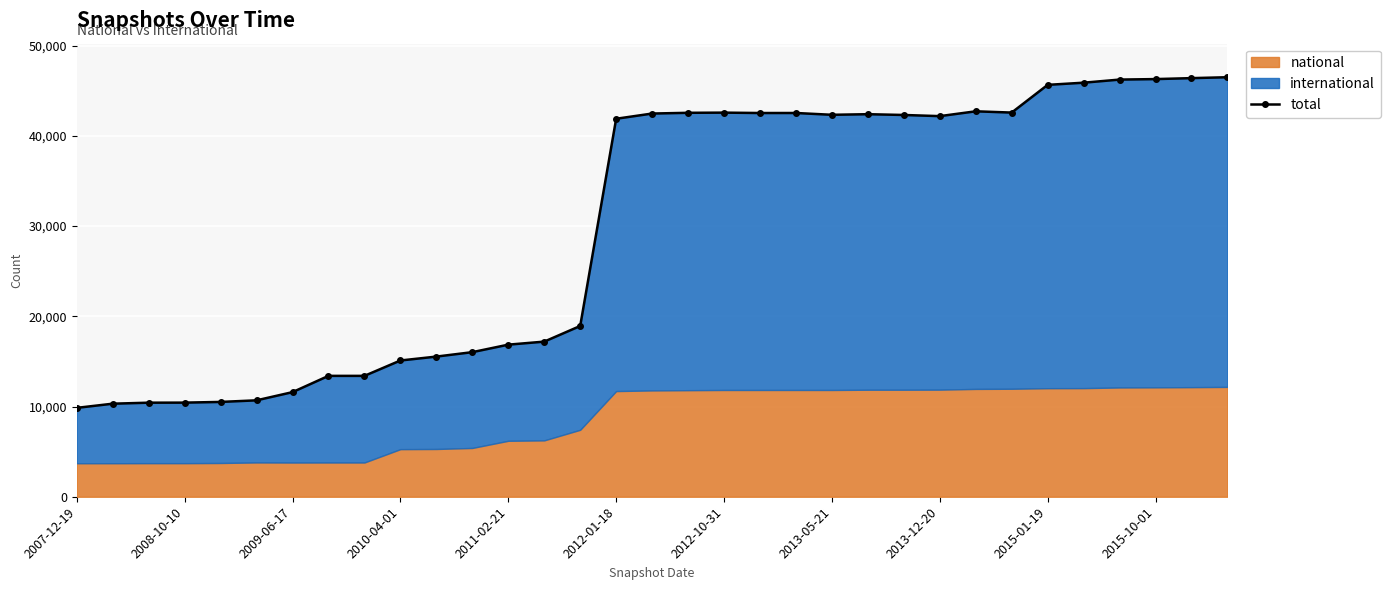

How many lines are shown in the chart?

1